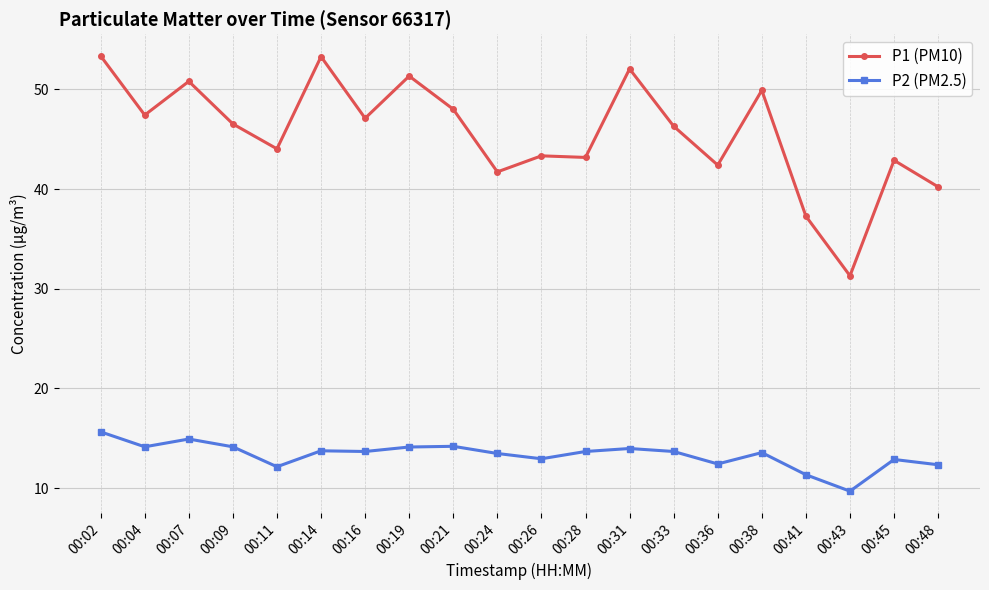

List the series in order of their overall mean, highest first.

P1 (PM10), P2 (PM2.5)